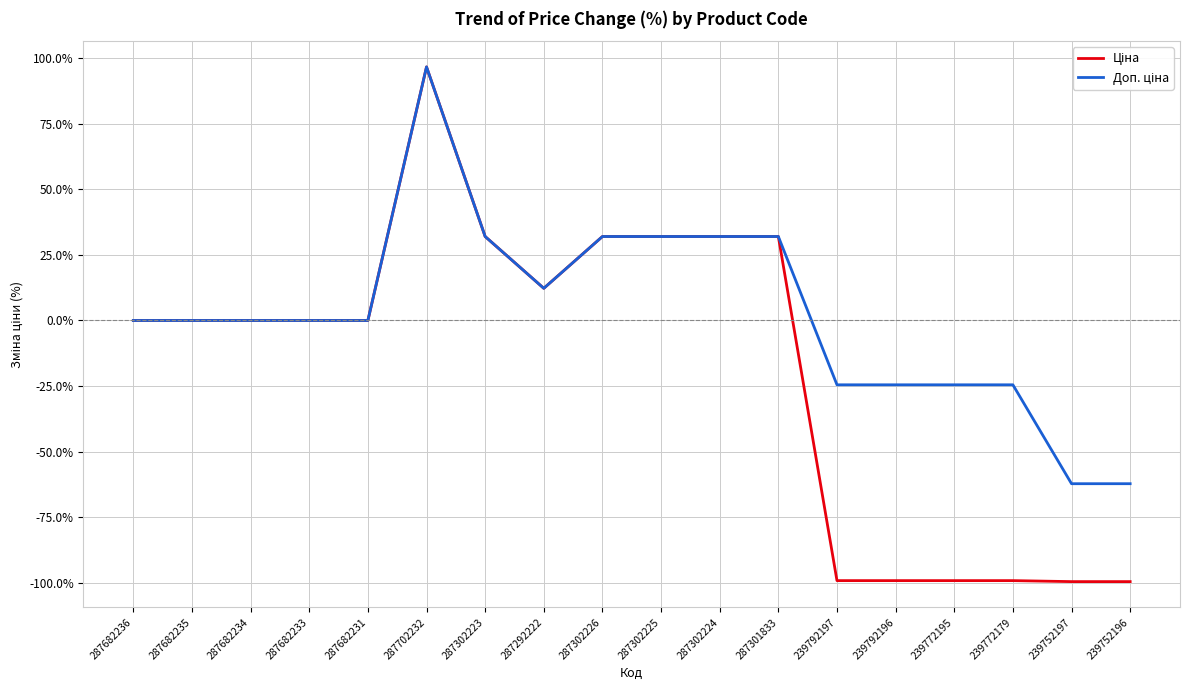

At how many categories does at least one series exceed 79?

1